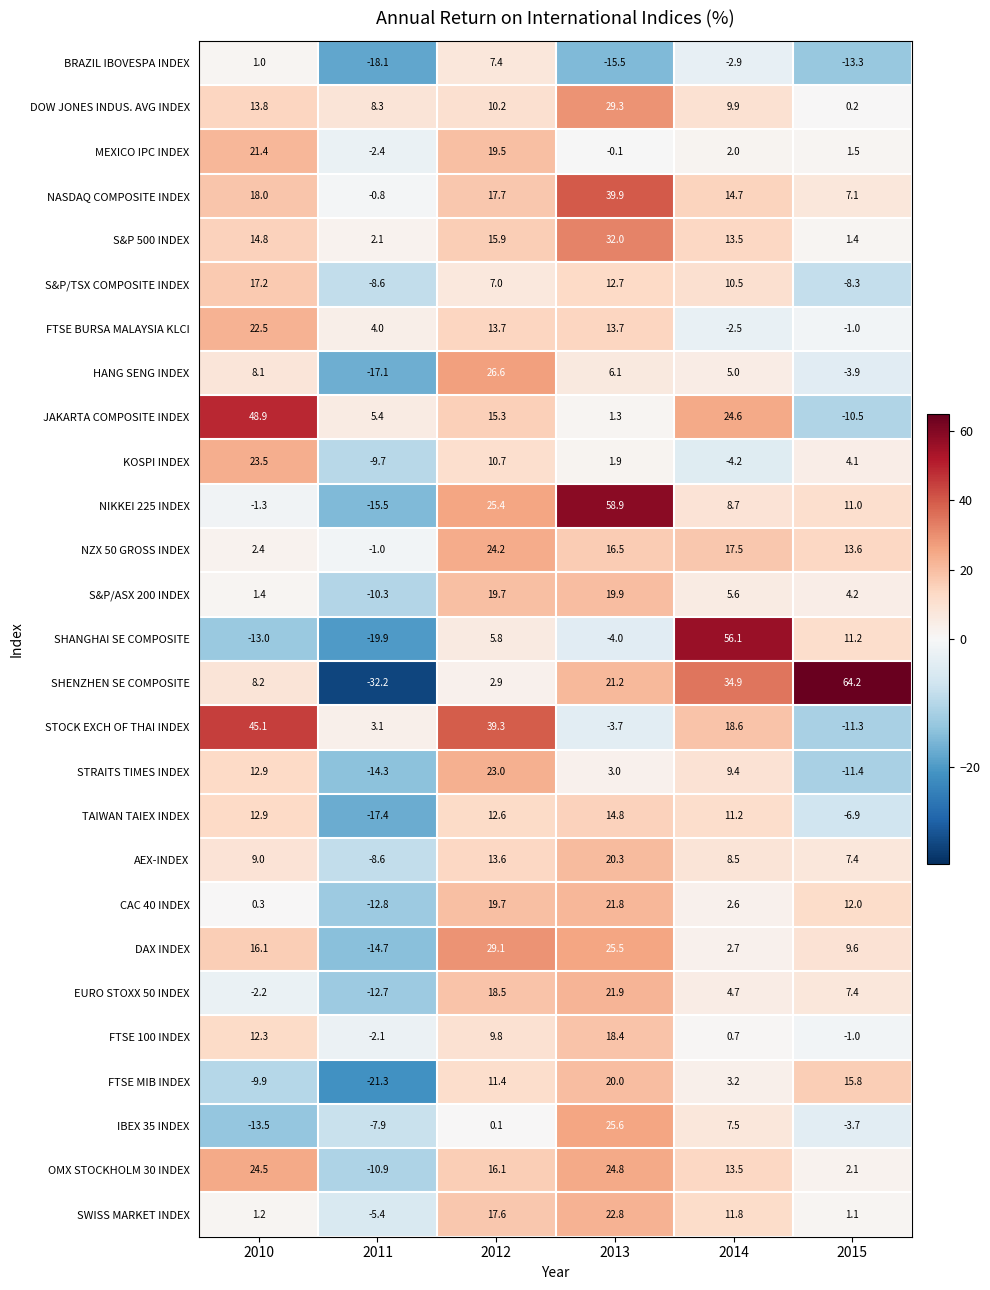

What is the smallest value displayed?

-32.2